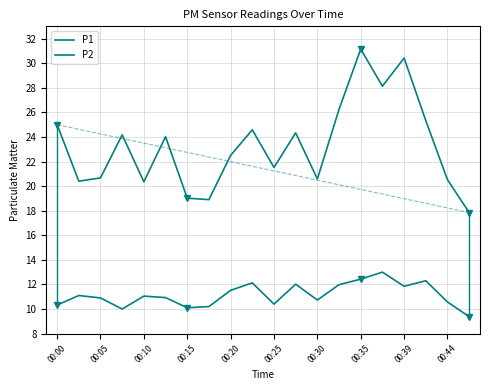

Rank the series by their maximum value, from lowest to highest.

P2, P1